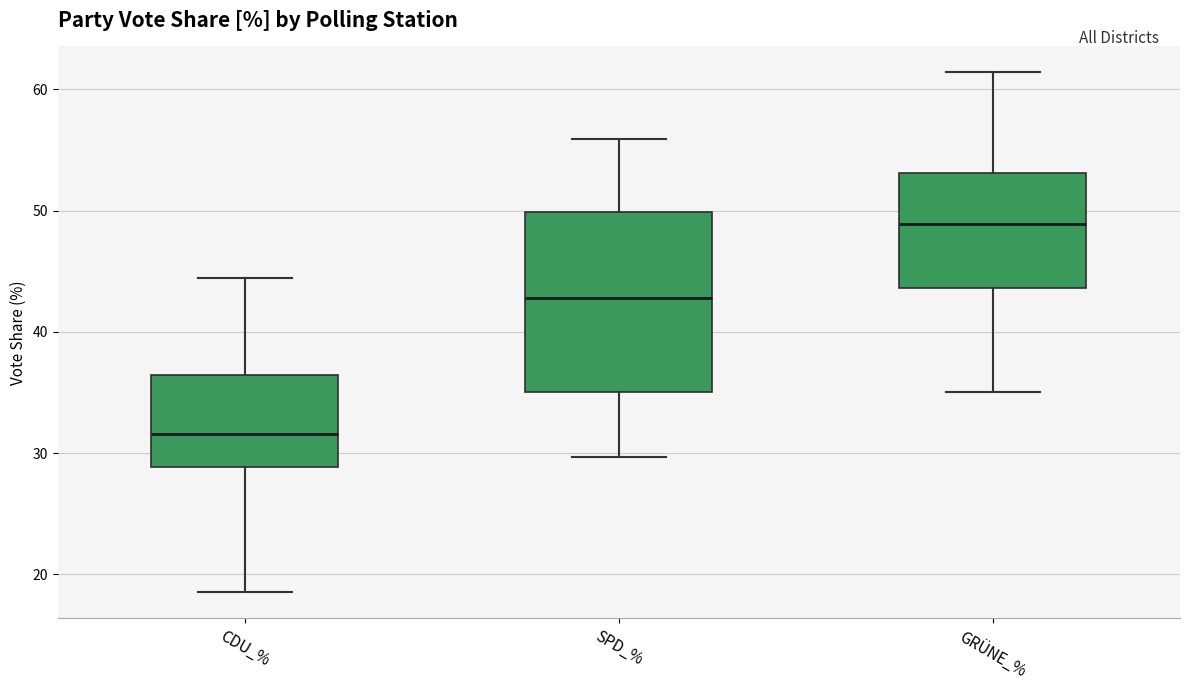

Reading left to right, transcribe this box plot: for each box, give where its median line is, the range the box spans, and where its two whiskers end, as read against the y-axis. The values are not printed on the chart, so give them approximately, as read against the axis.

CDU_%: median 32, box 29 to 36, whiskers 19 to 44
SPD_%: median 43, box 35 to 50, whiskers 30 to 56
GRÜNE_%: median 49, box 44 to 53, whiskers 35 to 61